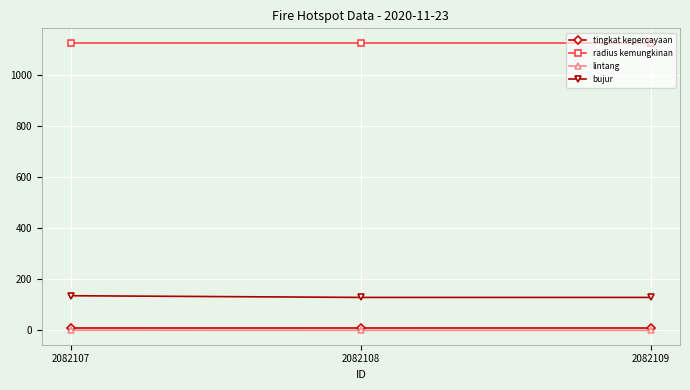

Count the number of data series in this chart.

4